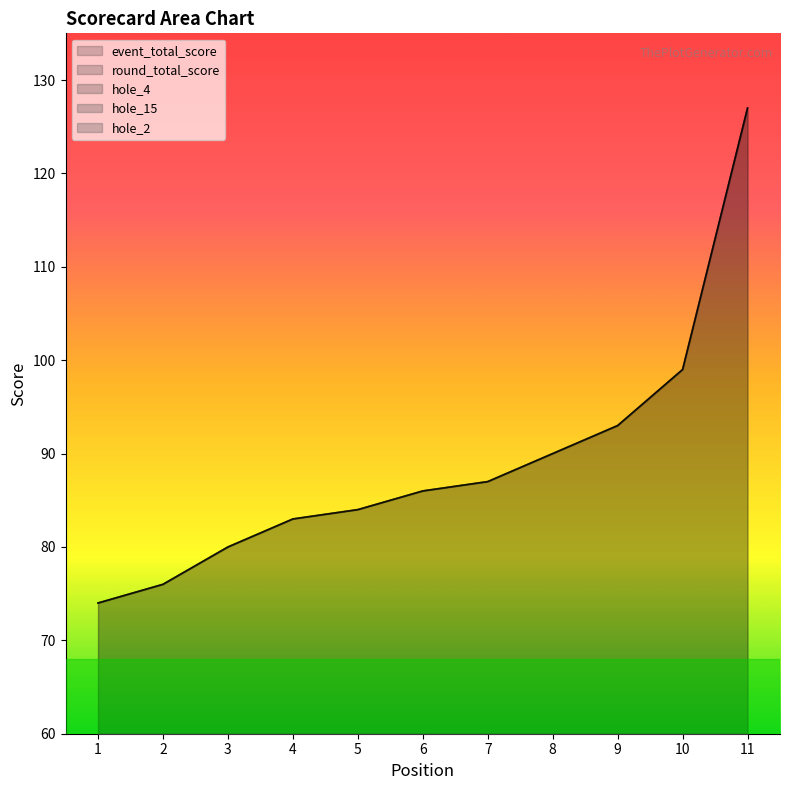

What is the total value across all series at 3?

168